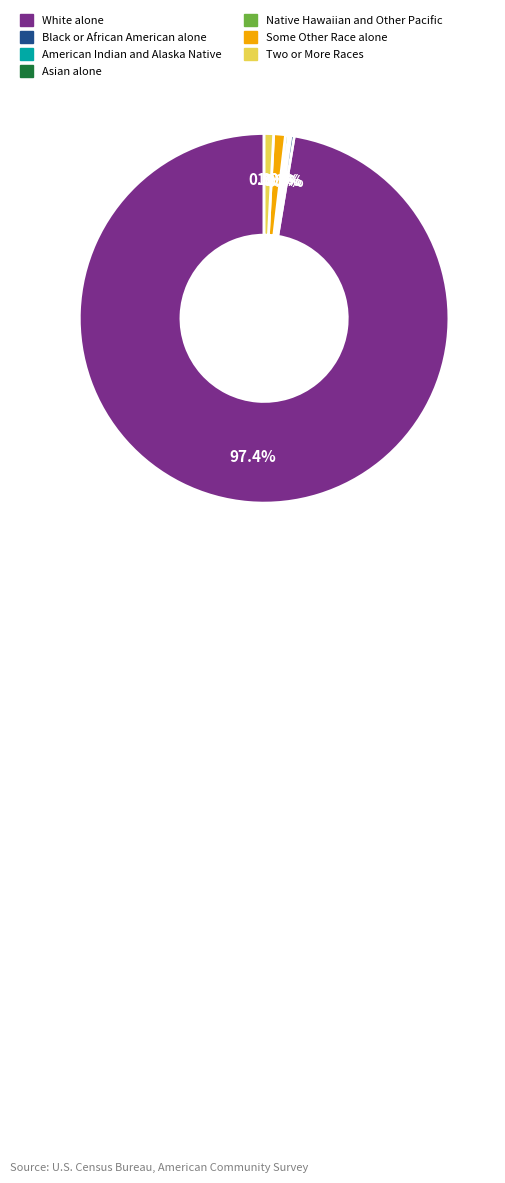

Do White alone and Some Other Race alone together represent more than half of the pie?

Yes